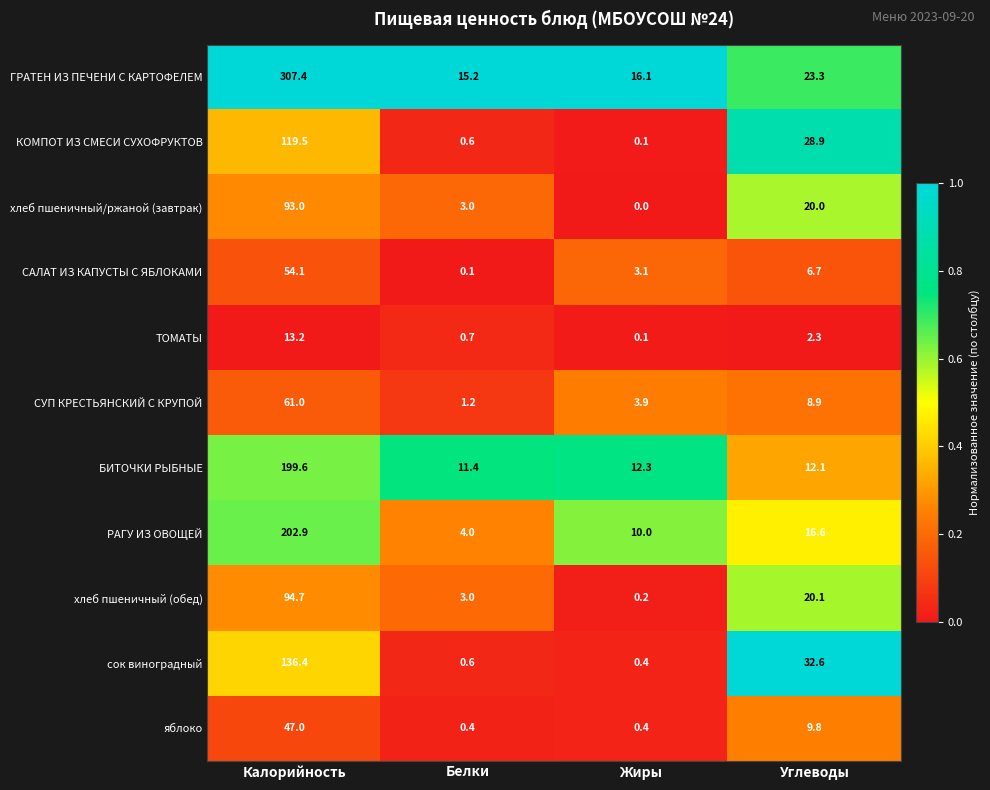

How many data points does each series have?

4